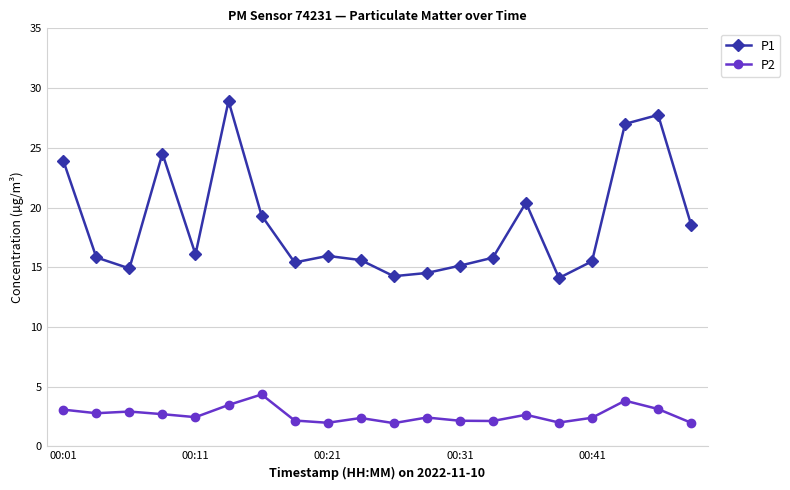

Which series has the largest range (max minus min)?

P1